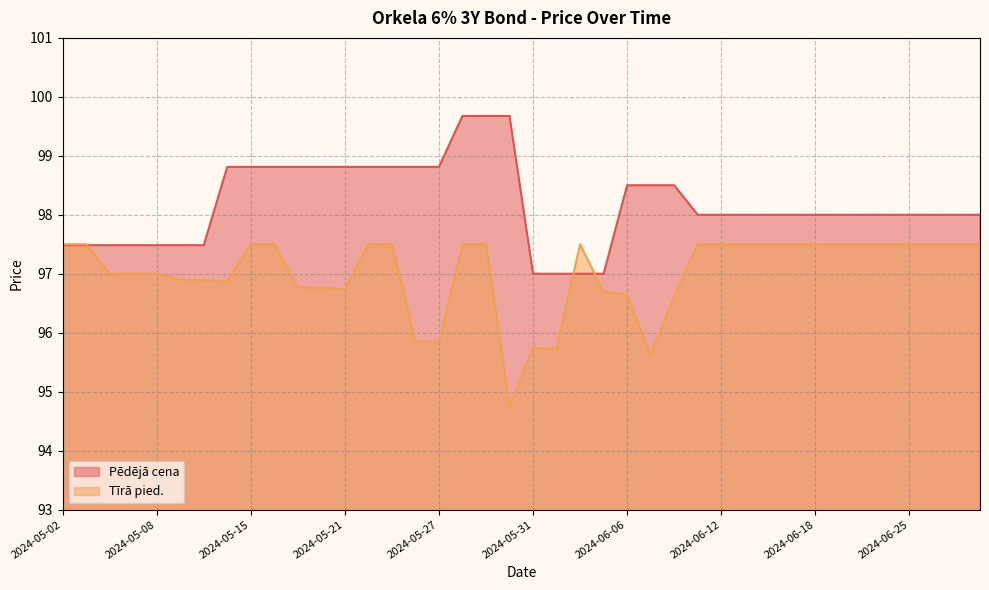

At which category does the chart reach its peak across all series?

2024-05-30